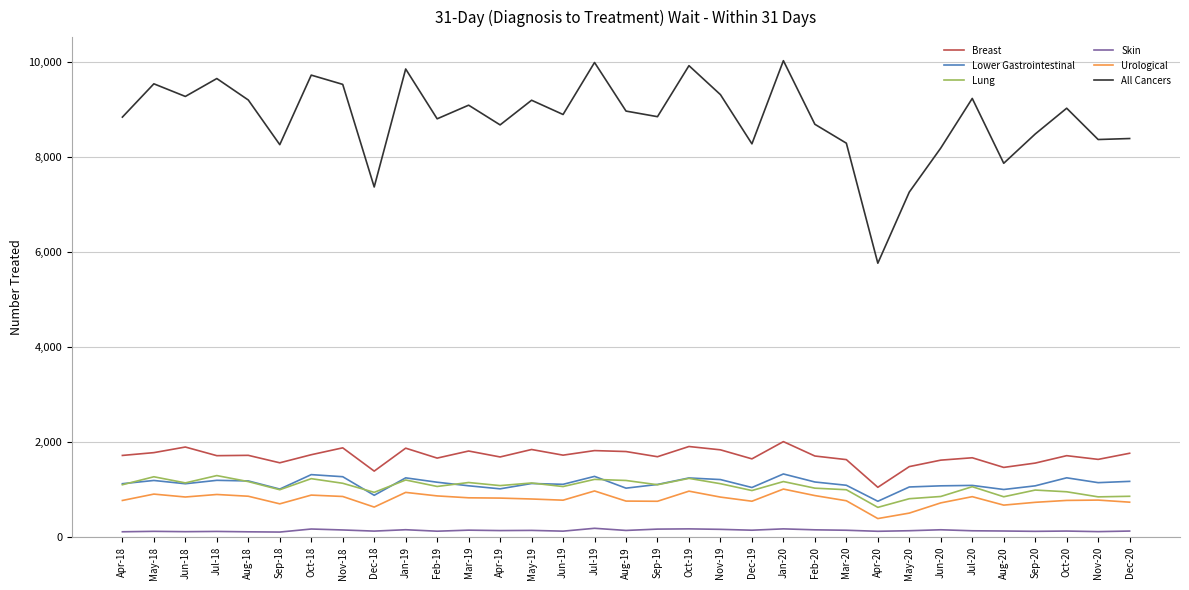

Is the value of Urological at May-18 greater than the value of Lower Gastrointestinal at Apr-19?

No